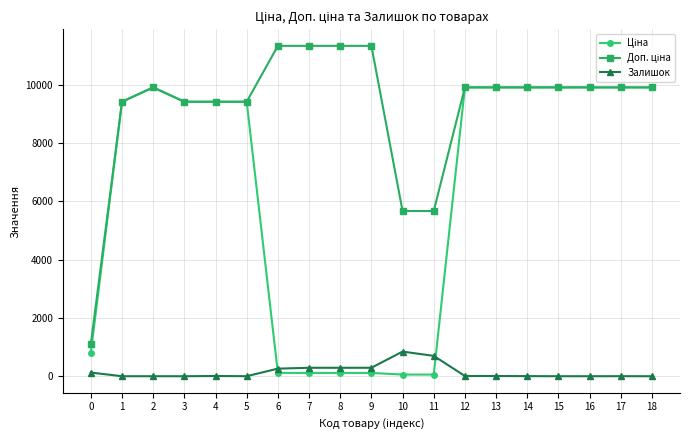

True or false: Залишок has more than 1 points higher than both neighbors.

True